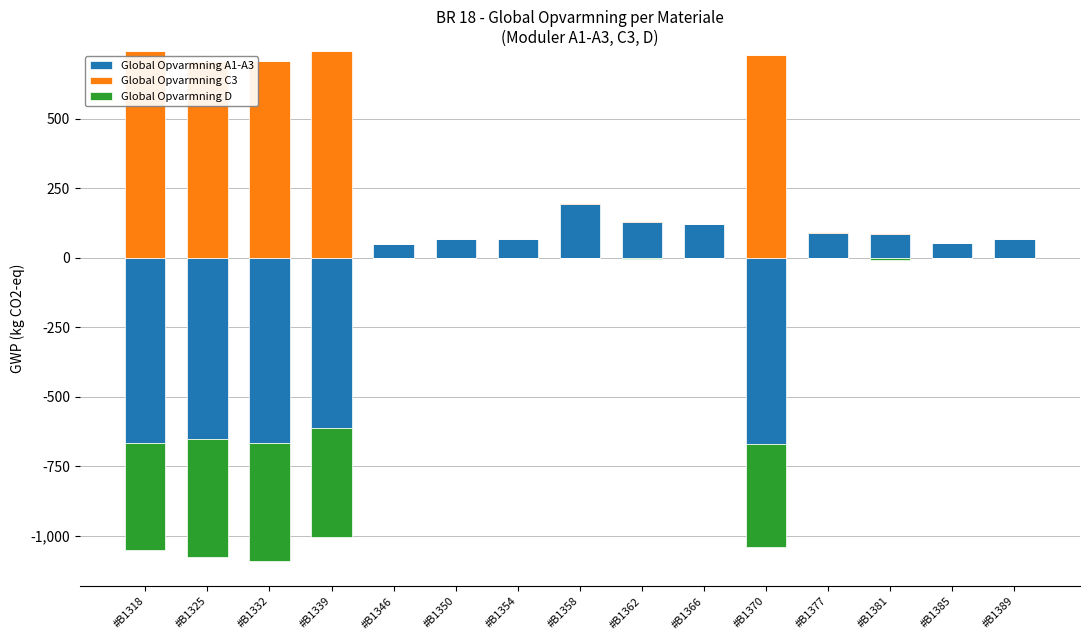

At which label is Global Opvarmning D closest to 0?

#B1318